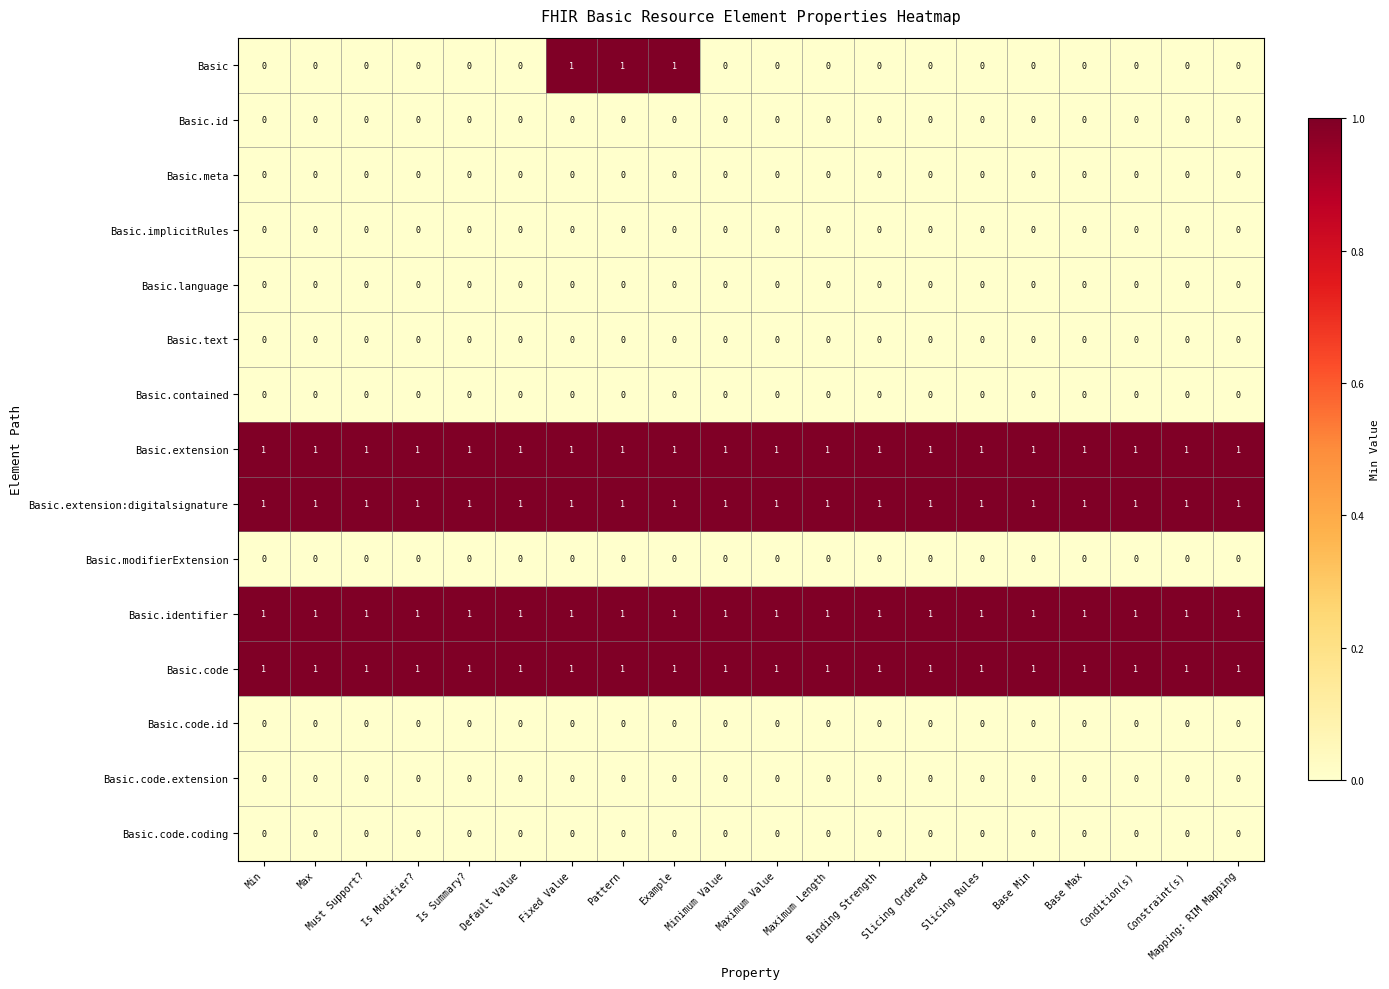

Which series has the widest spread of values?

Basic